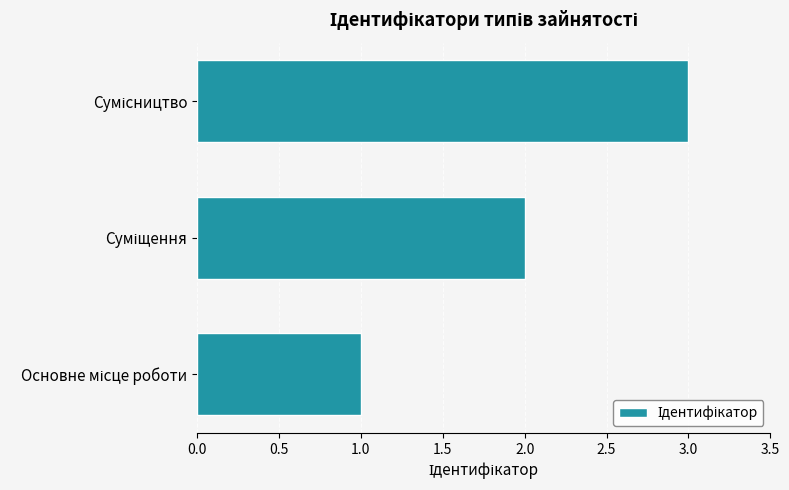

What is the maximum value shown in the chart?

3